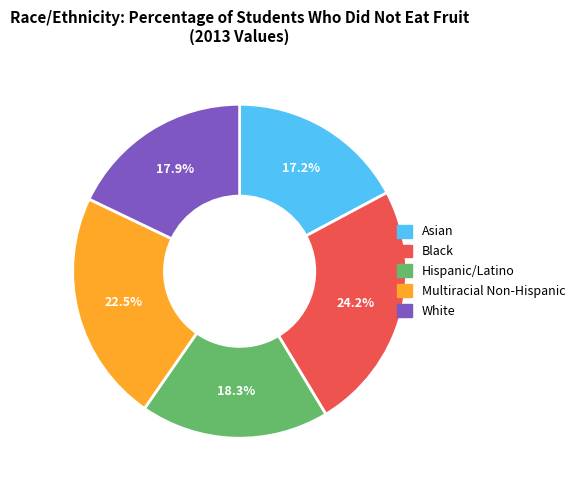

To the nearest percent, what percentage of the pie is Hispanic/Latino?

18%